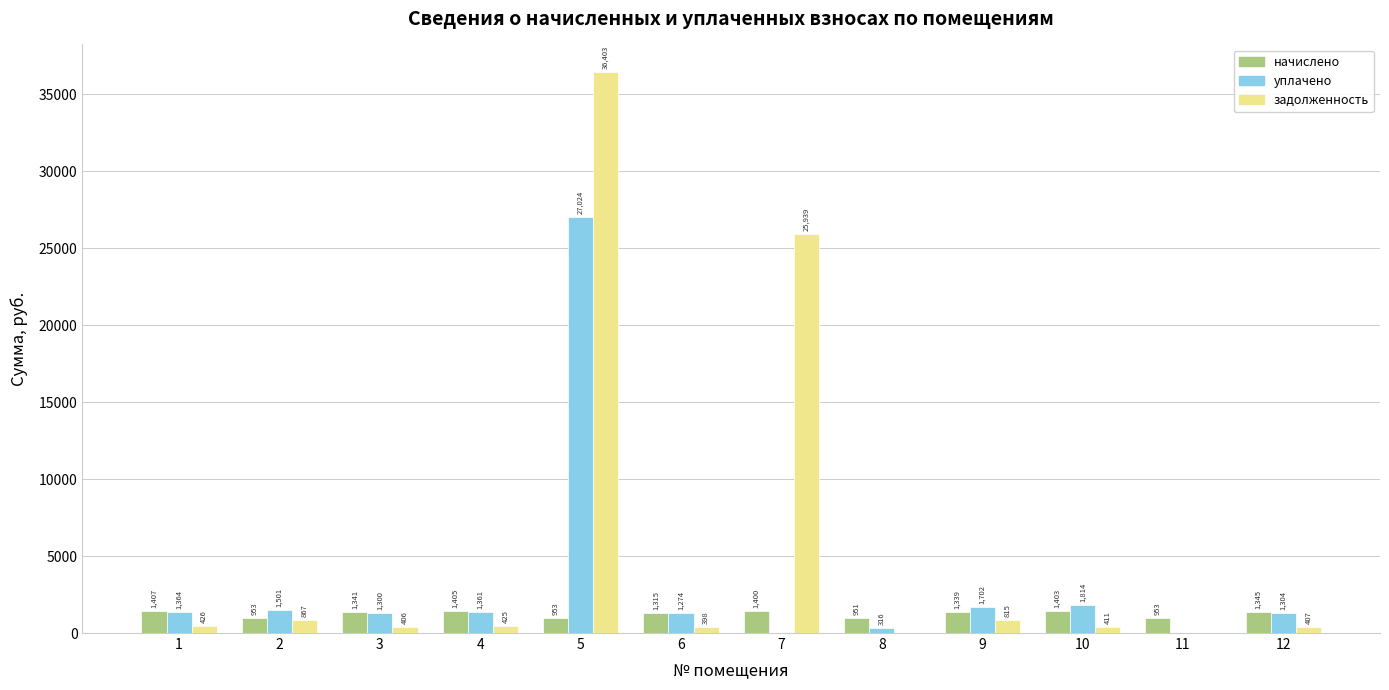

What are all the series names shown in the legend?

начислено, уплачено, задолженность